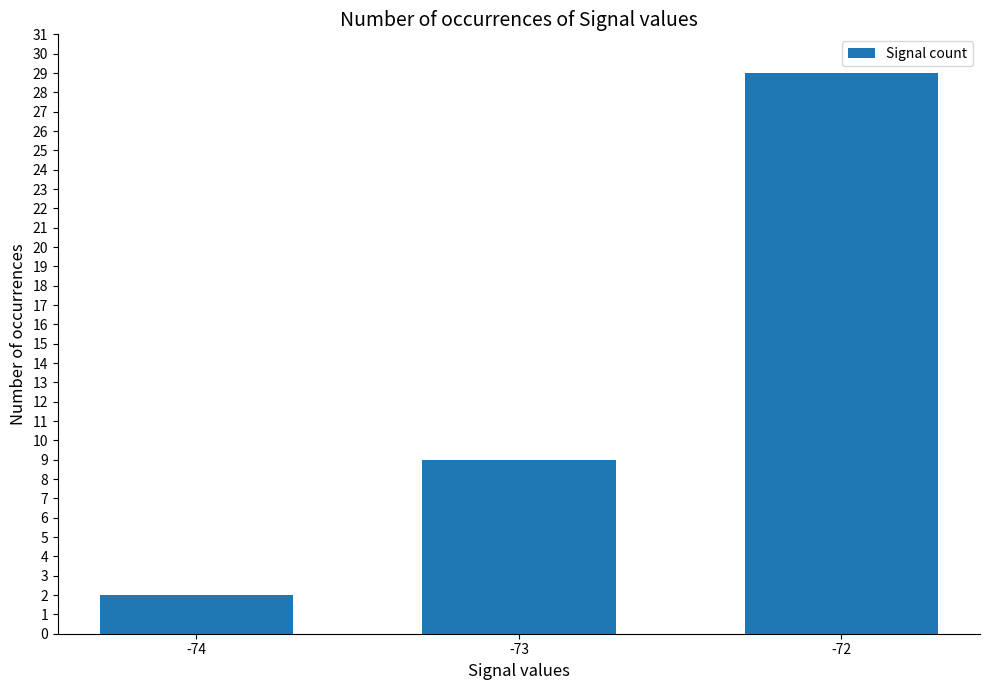

Reading left to right, what are all the values shown in this chart?

-74=2	-73=9	-72=29